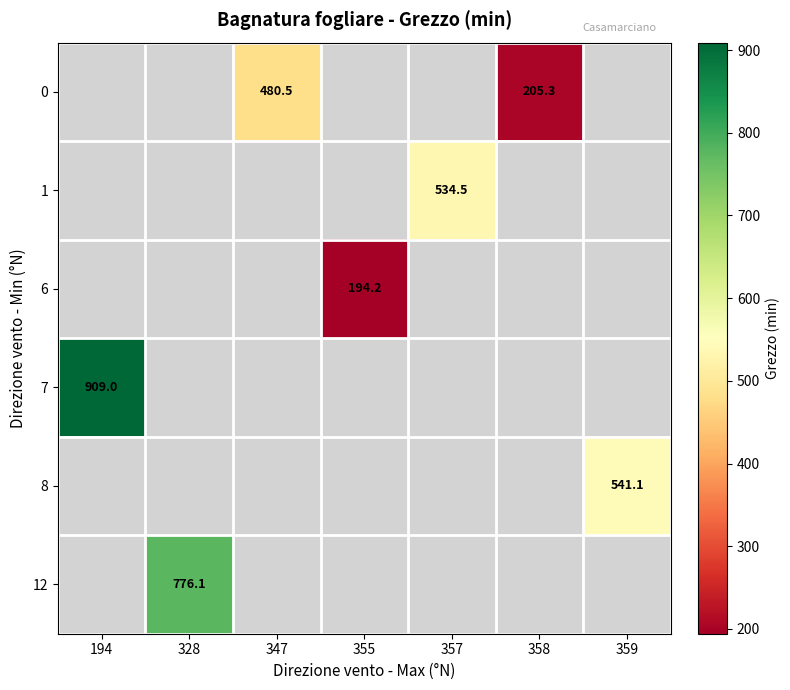

Is it true that 7 equals 1346.4 at 194?

False